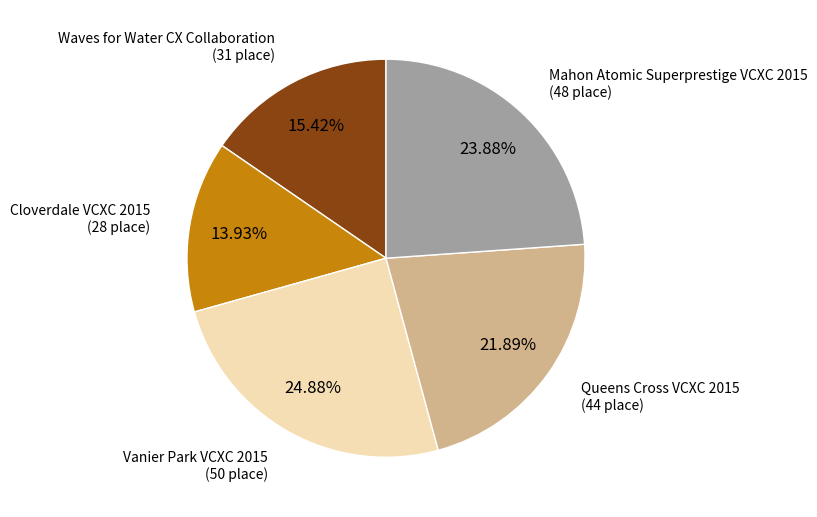

Does any single category account for the majority?

No